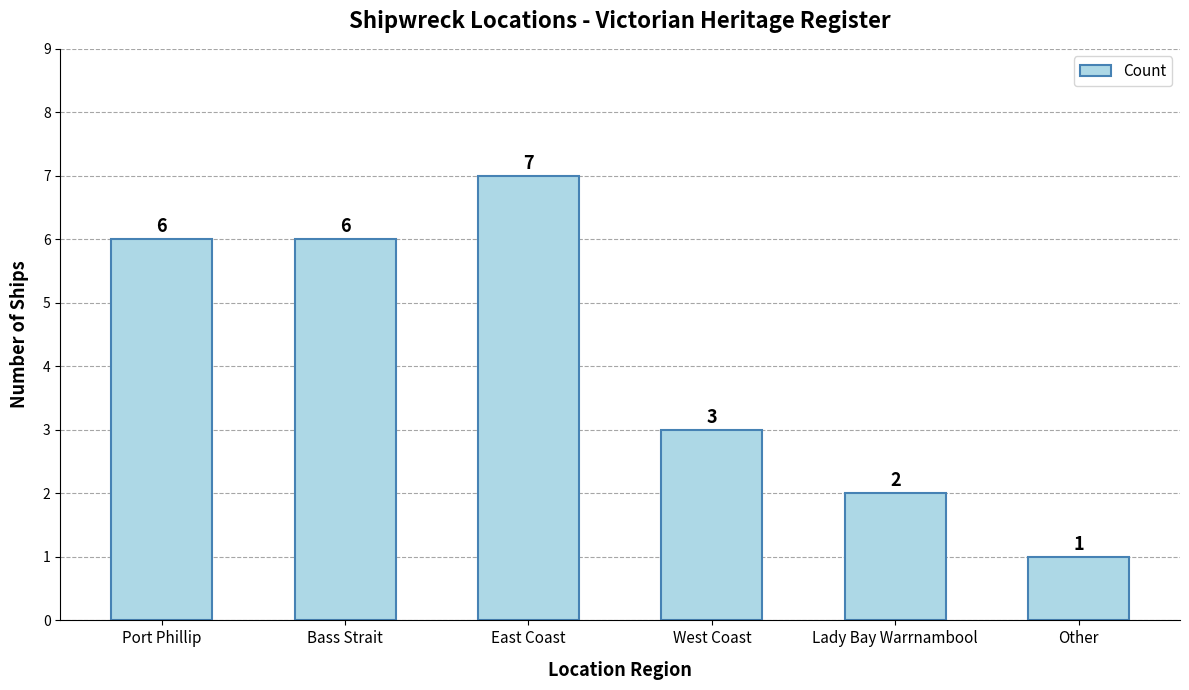

The chart shows a value of 3 at West Coast. True or false?

True